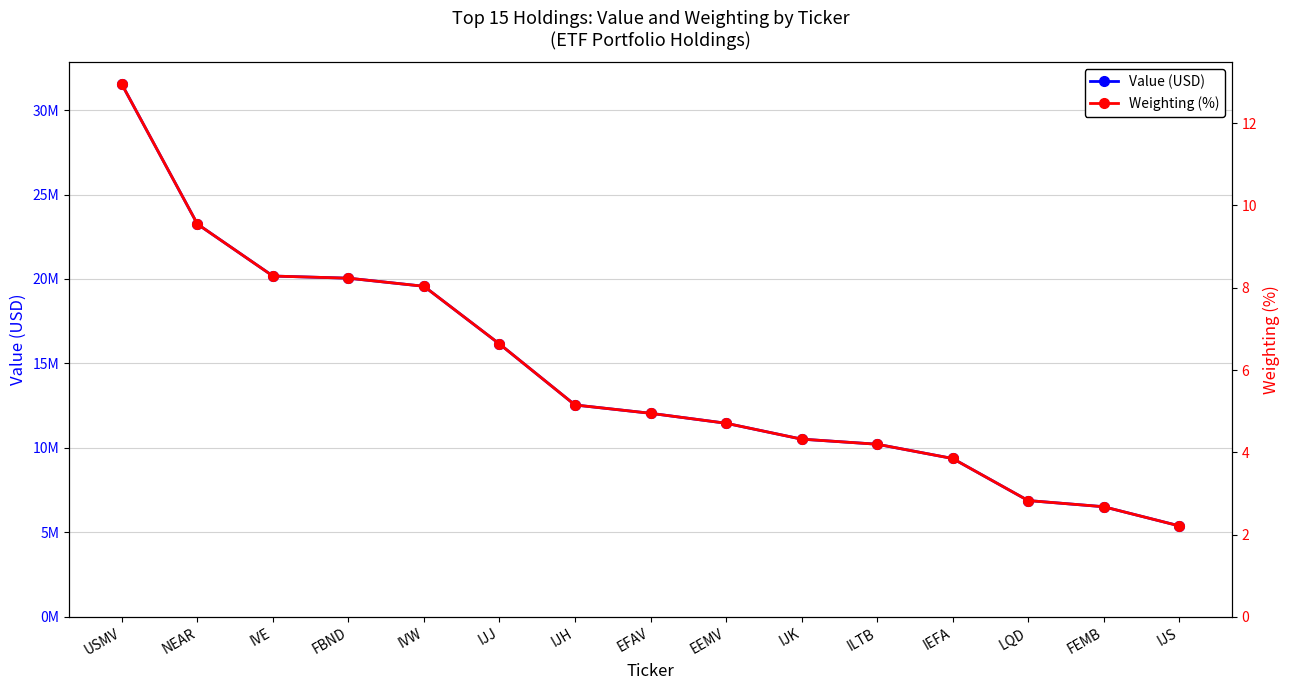

Read the Value (USD) value at IJH.

12543000.0